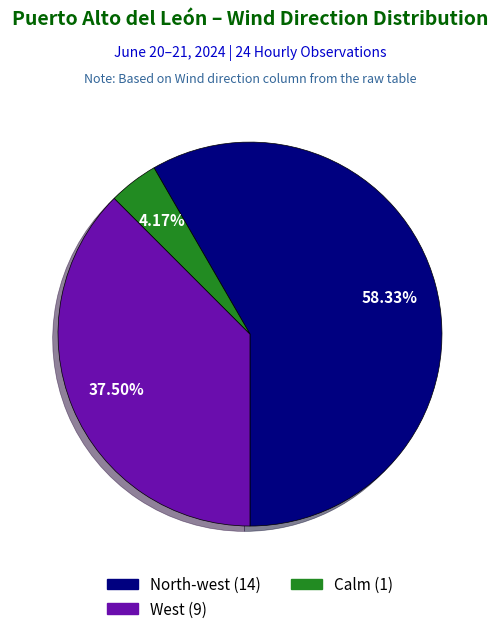

Which has a higher value, West or Calm?

West